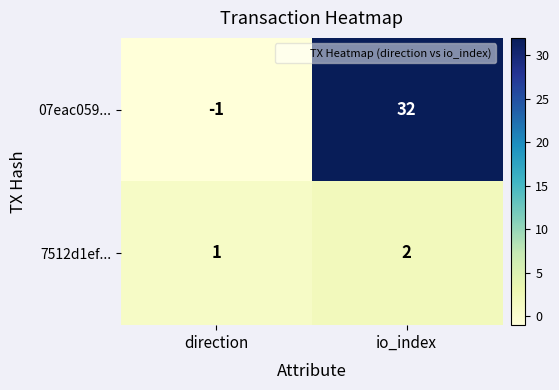

List the series in order of their peak value, lowest first.

7512d1ef..., 07eac059...